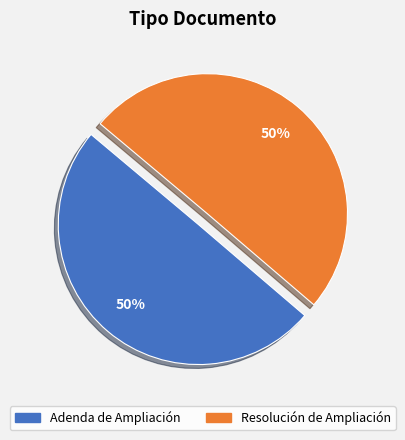

How many segments does this pie chart have?

2